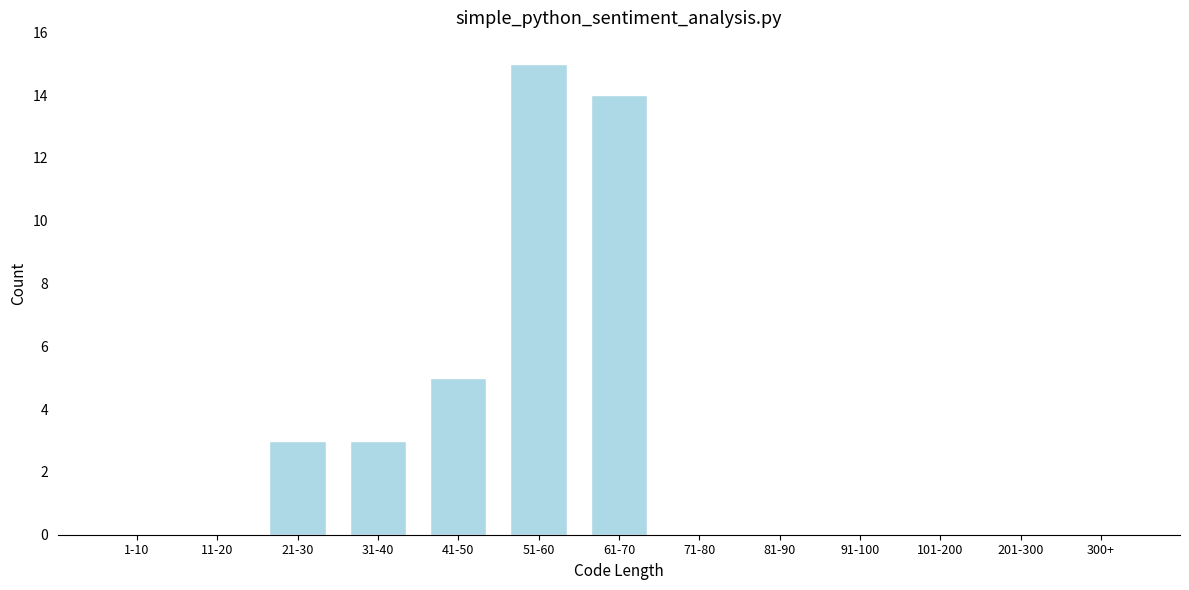

Reading left to right, extract all data points from this chart.

1-10=0	11-20=0	21-30=3	31-40=3	41-50=5	51-60=15	61-70=14	71-80=0	81-90=0	91-100=0	101-200=0	201-300=0	300+=0